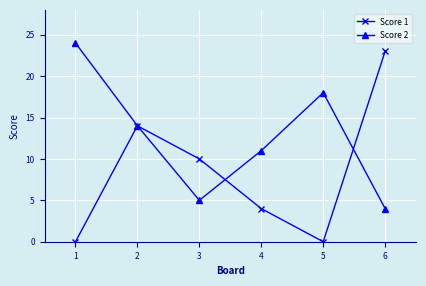

Which series has the widest spread of values?

Score 1